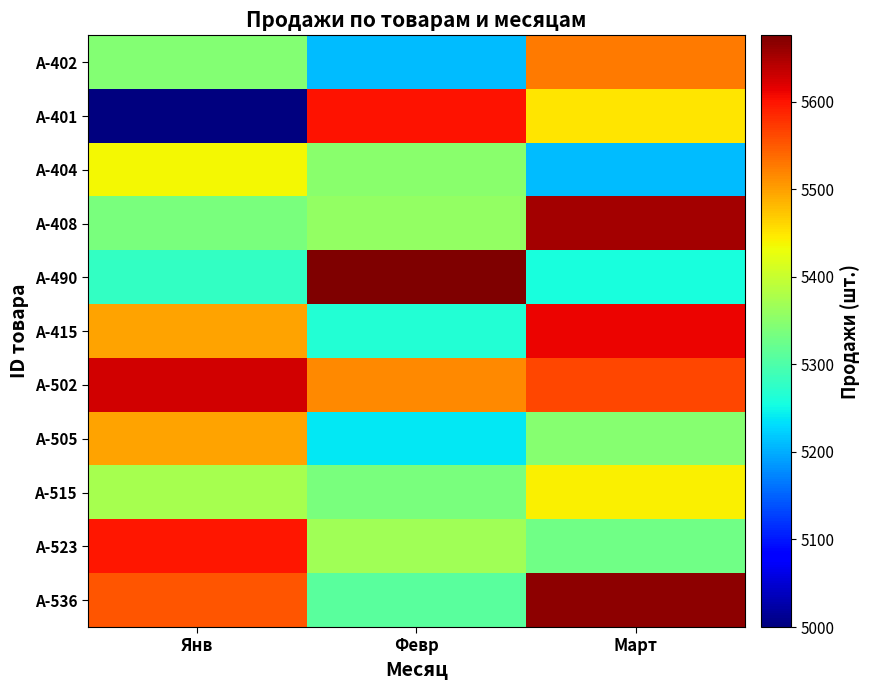

Reading right to left, extract all data points from this chart.

A-402: Март=5526	Февр=5211	Янв=5344
A-401: Март=5451	Февр=5600	Янв=5000
A-404: Март=5210	Февр=5350	Янв=5436
A-408: Март=5653	Февр=5358	Янв=5336
A-490: Март=5257	Февр=5676	Янв=5278
A-415: Март=5611	Февр=5266	Янв=5497
A-502: Март=5564	Февр=5517	Янв=5626
A-505: Март=5348	Февр=5239	Янв=5497
A-515: Март=5443	Февр=5337	Янв=5374
A-523: Март=5328	Февр=5369	Янв=5597
A-536: Март=5668	Февр=5311	Янв=5552